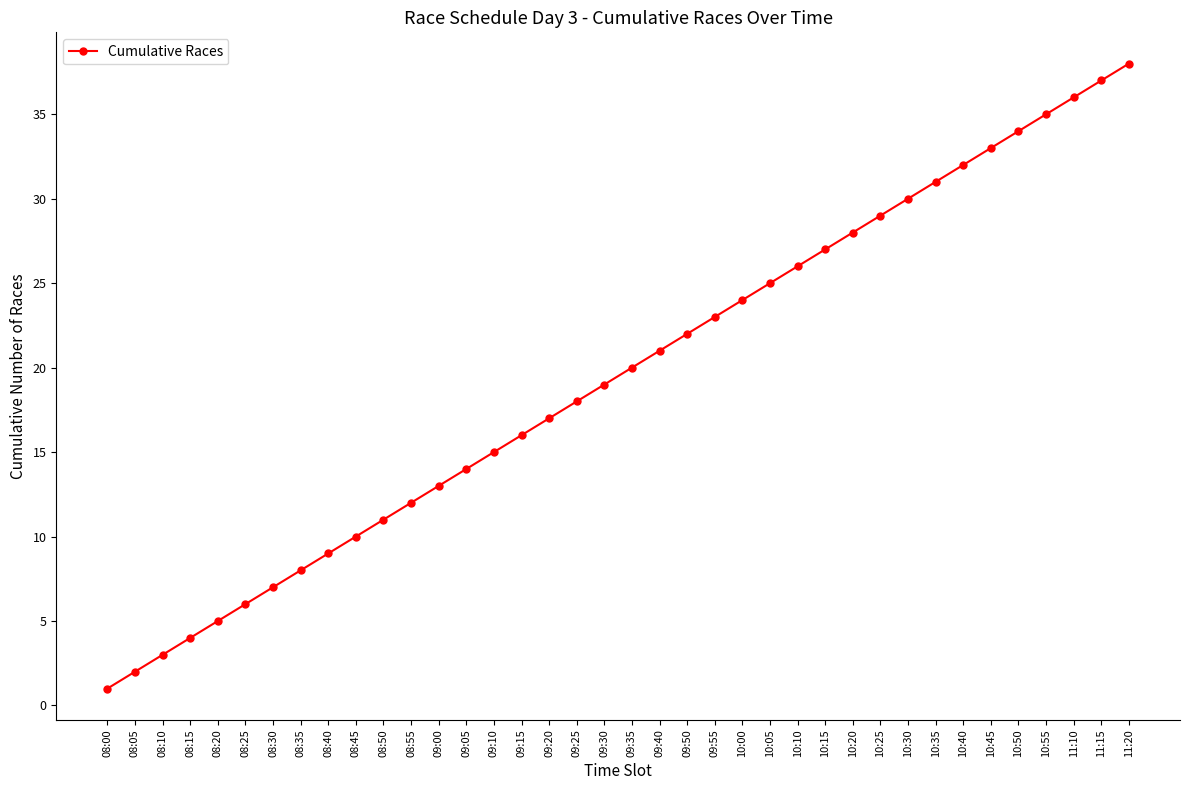

What is the average value?

20